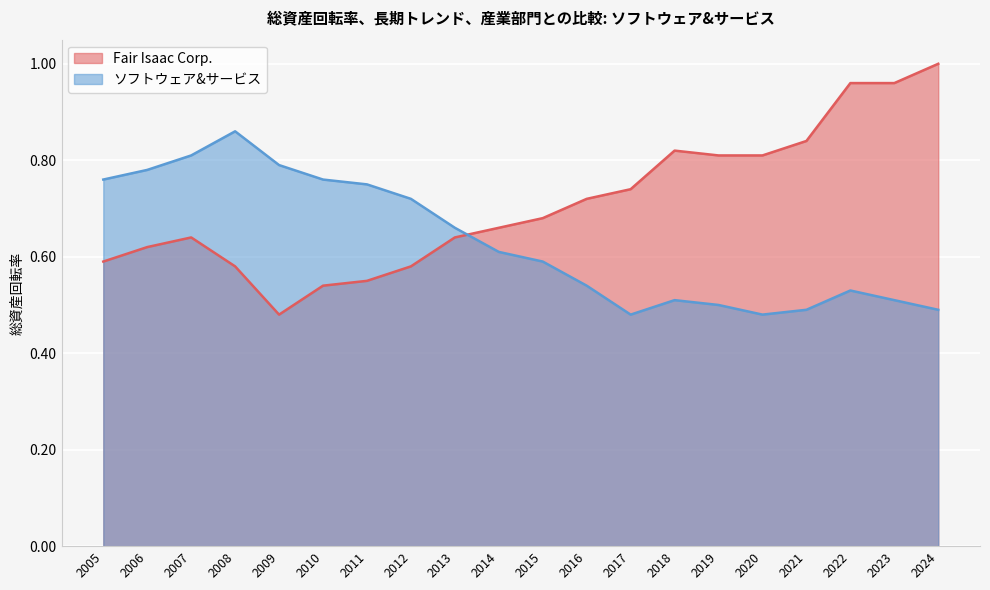

Where is Fair Isaac Corp. nearest to the value 0?

2009